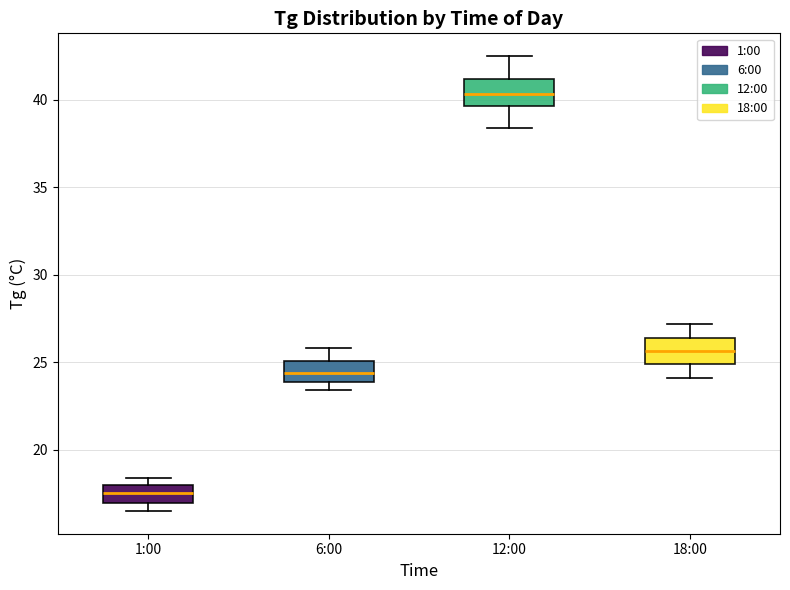

Which box has the highest median line?

12:00